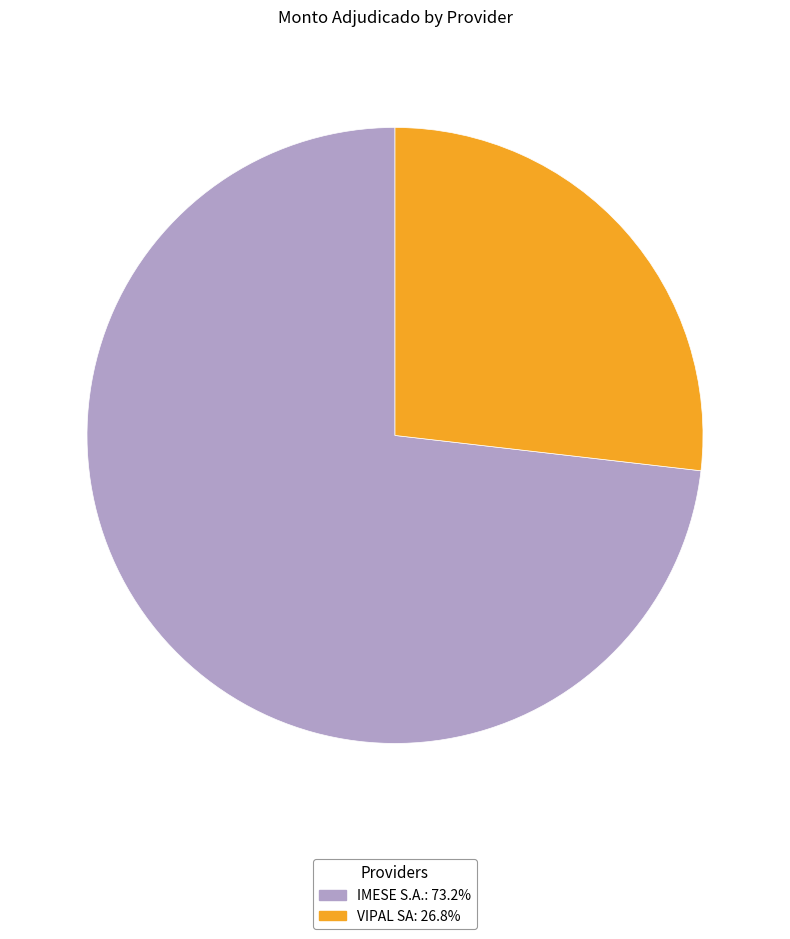

Does VIPAL SA account for over 50% of the chart?

No